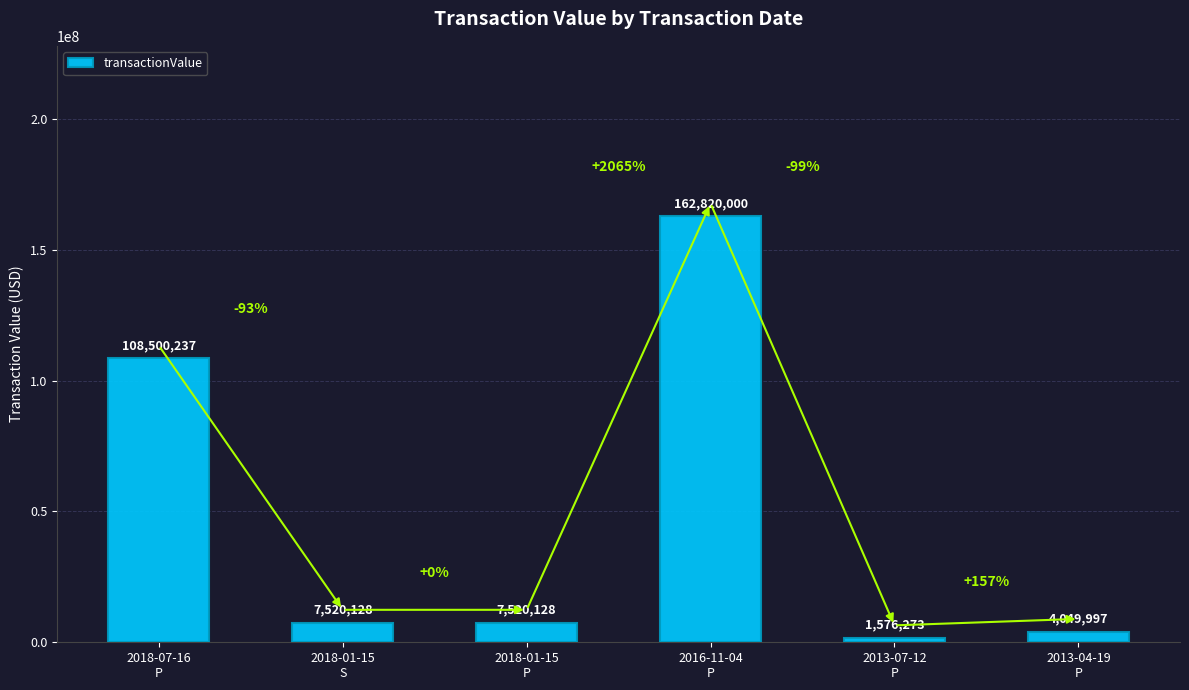

What is the value of the 2nd bar from the left?

7520128